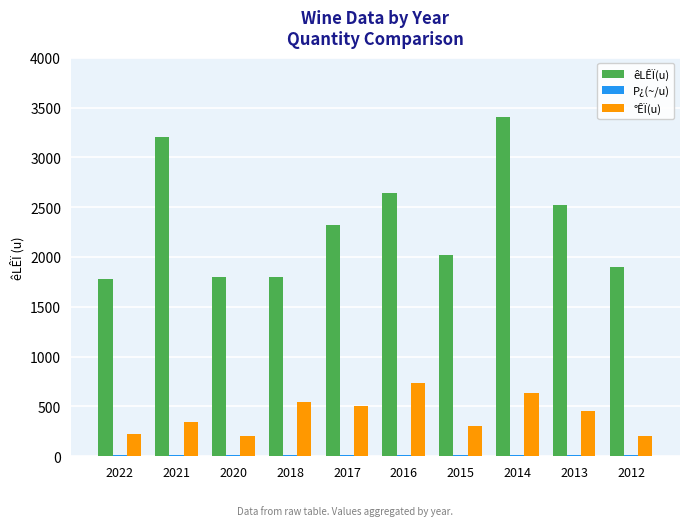

Which series changed the most between 2015 and 2012?

êLÊÏ(u)